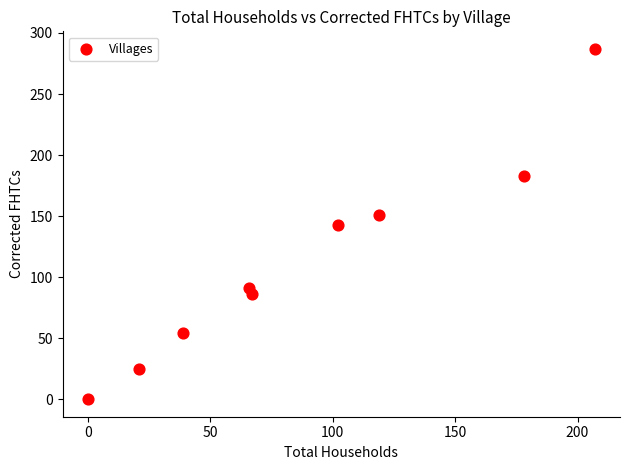

What is the average X value?

89